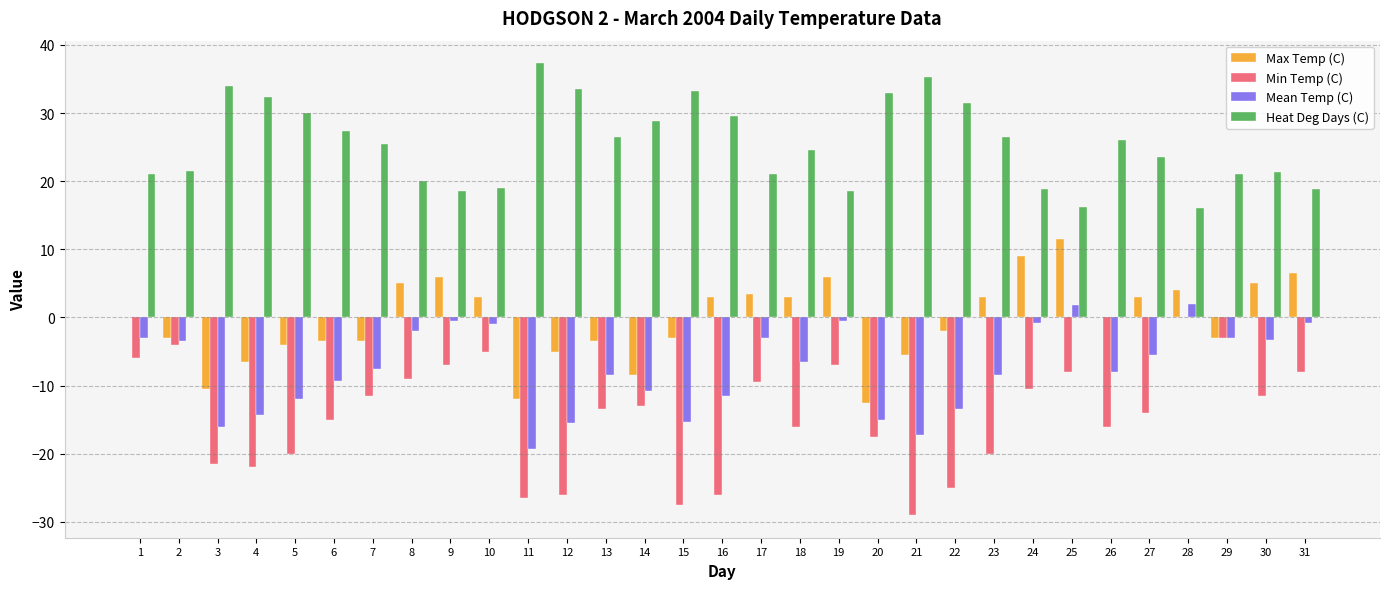

Count the number of categories in the chart.

31